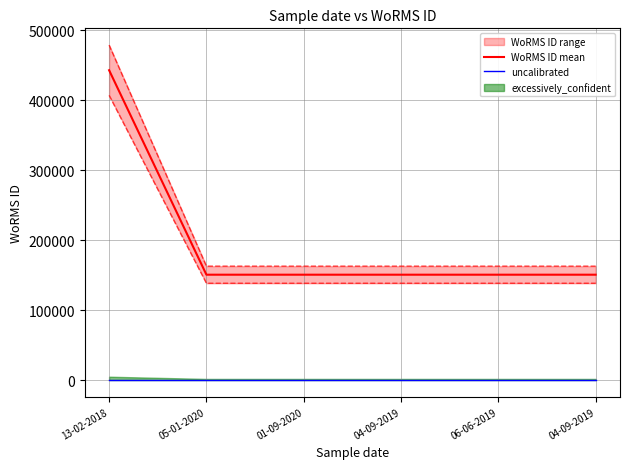

What is the label of the 4th point from the left?

04-09-2019